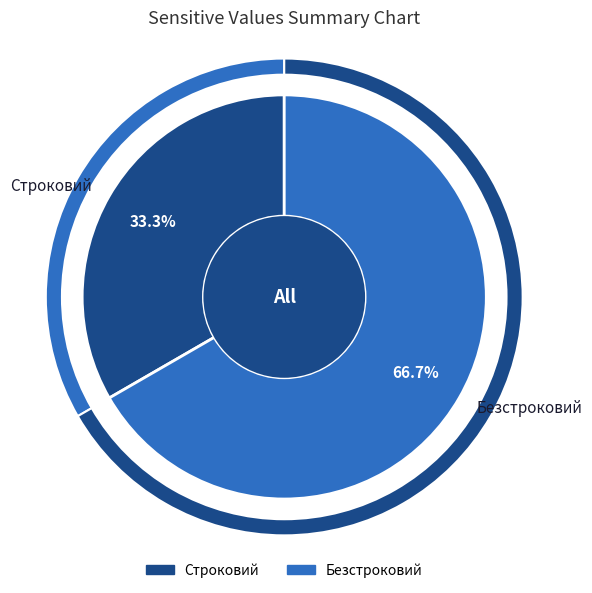

To the nearest percent, what portion does Строковий represent?

33%